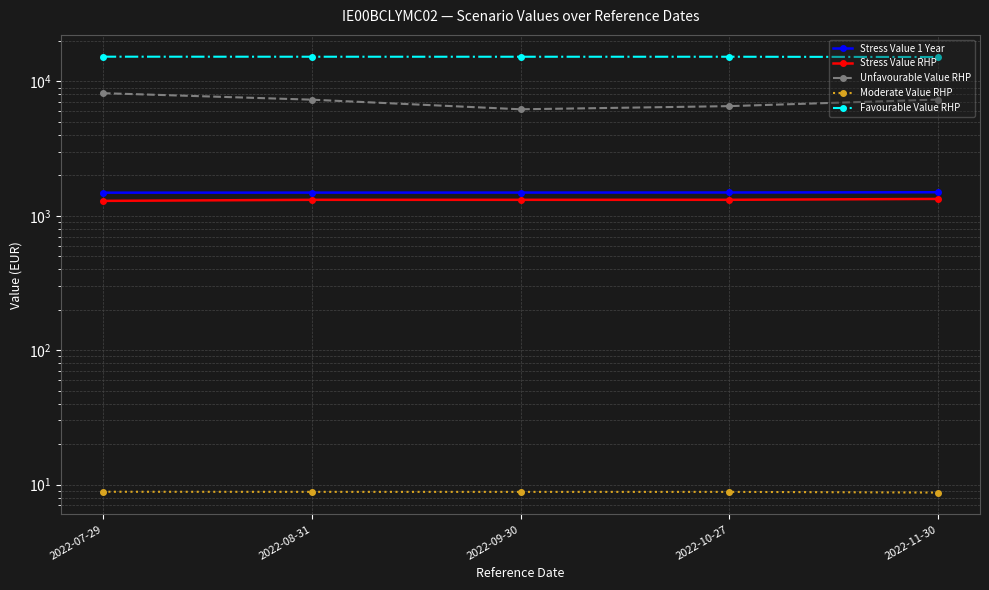

Does the chart have visible grid lines?

Yes